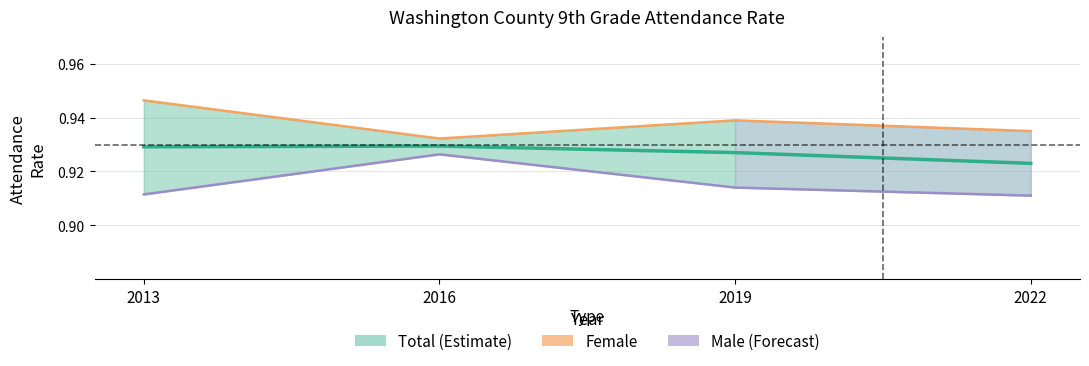

True or false: Male and Total cross at least once.

False